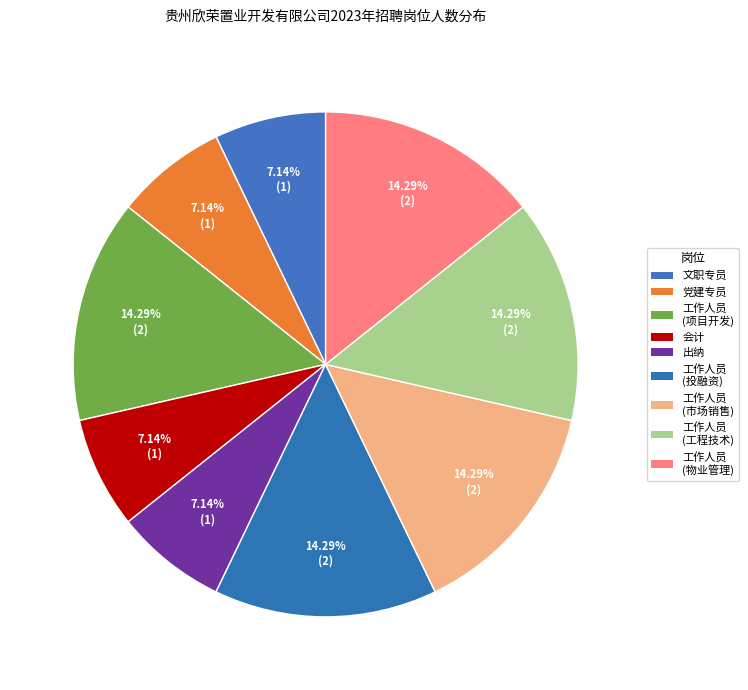

Count the number of slices in the pie.

9